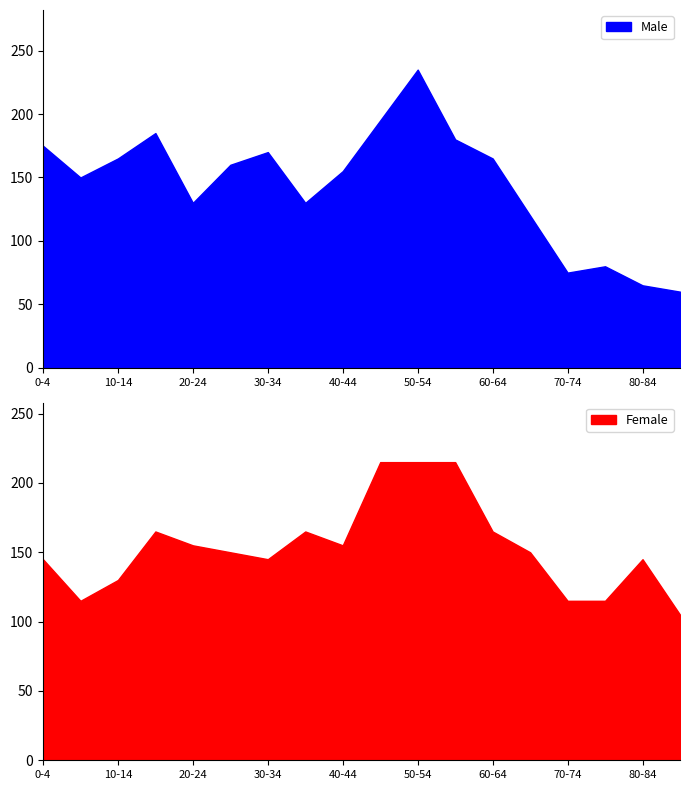

Which category has the lowest value in the Female series?

85+